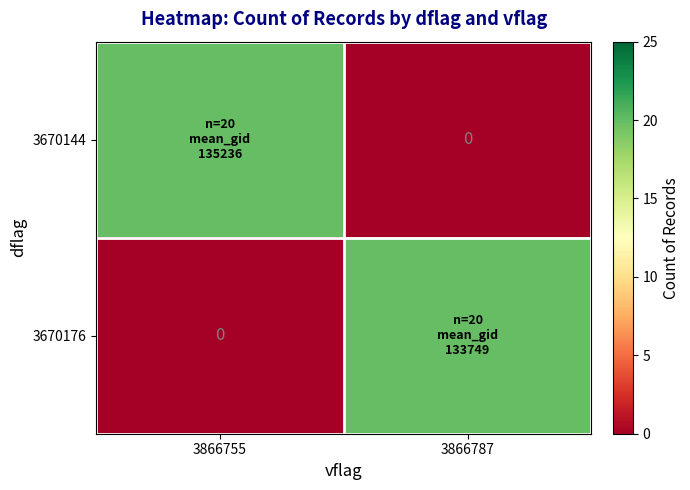

What is the maximum value for 3670144?

20